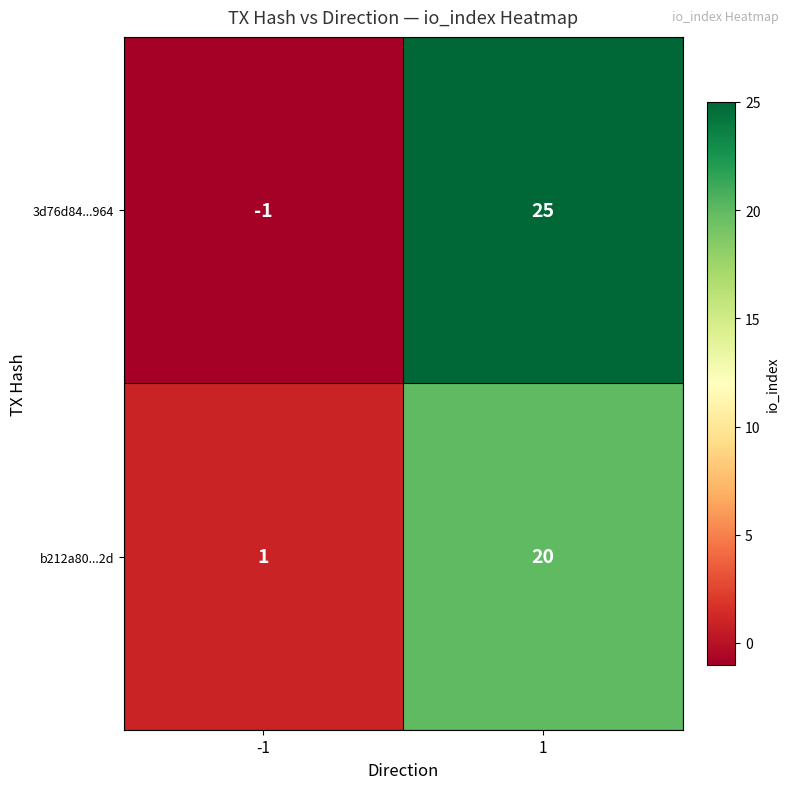

True or false: b212a80...2d has a value of 1 at -1.

True